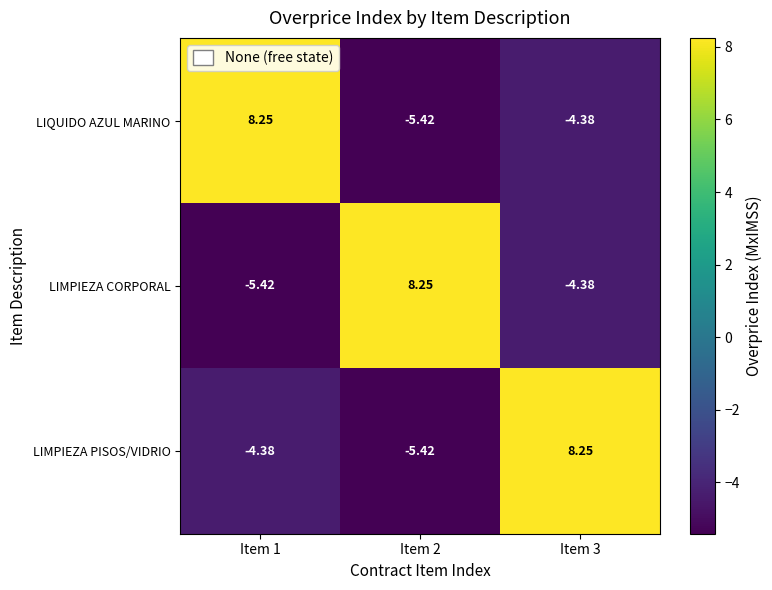

Is the value of LIQUIDO AZUL MARINO at Item 3 greater than the value of LIMPIEZA PISOS/VIDRIO at Item 2?

Yes